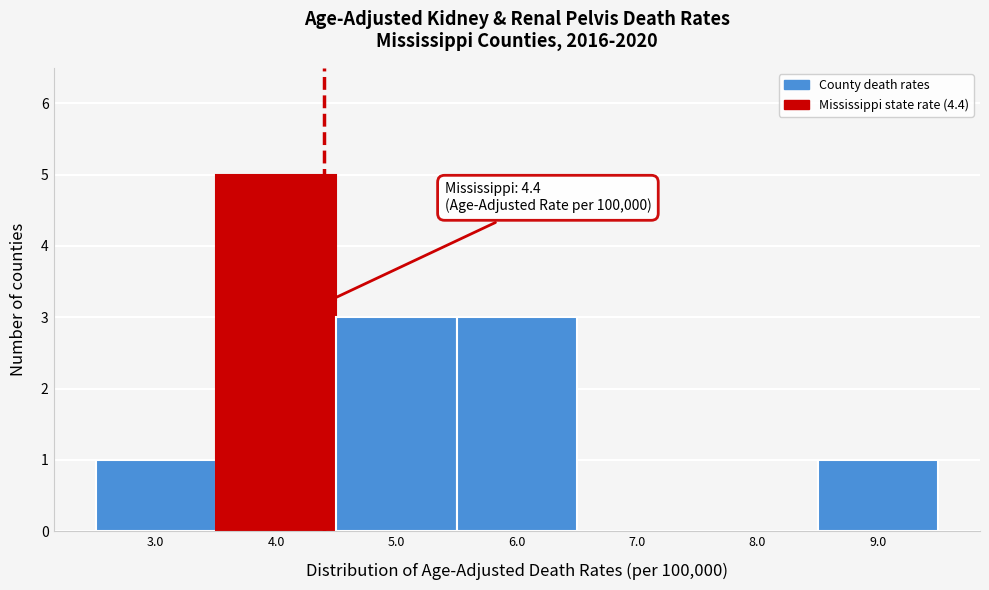

Which range on the x-axis has the tallest bar?

3.5 to 4.5